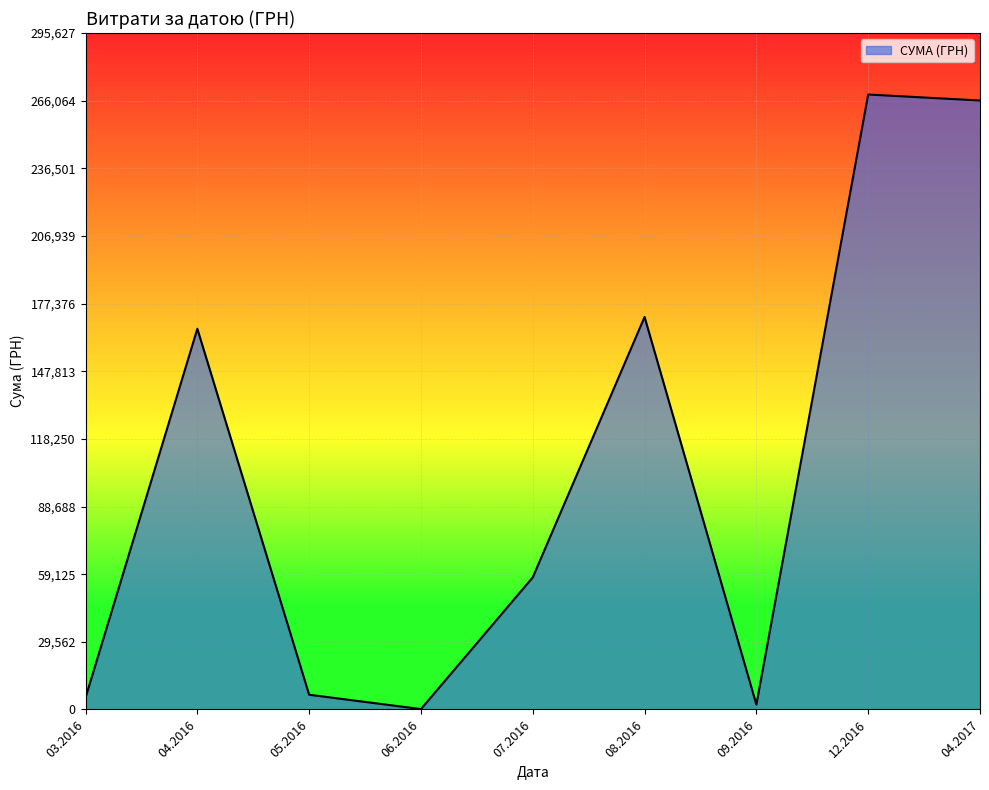

Is it true that the value at 04.2017 is 82807.4?

False